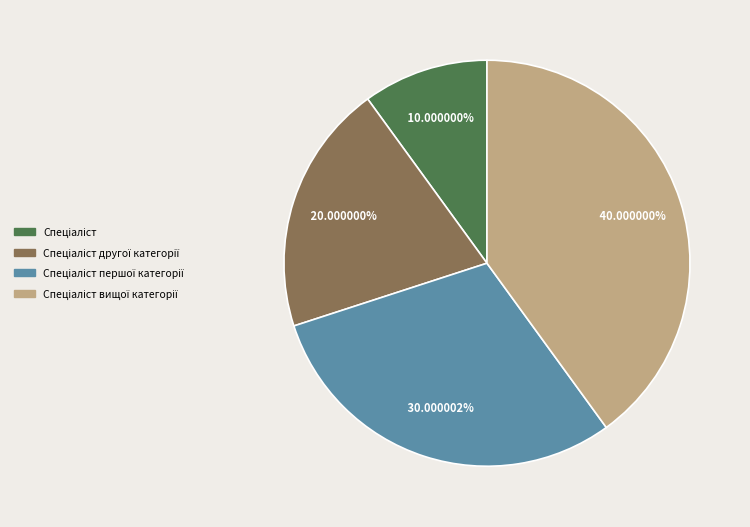

Is there a majority slice in this chart?

No